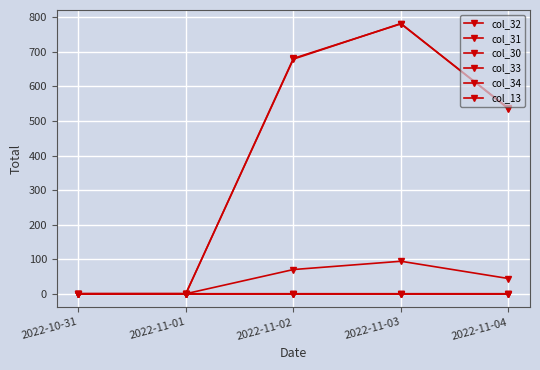

What is the difference between the maximum and minimum values in the col_13 series?

0.1